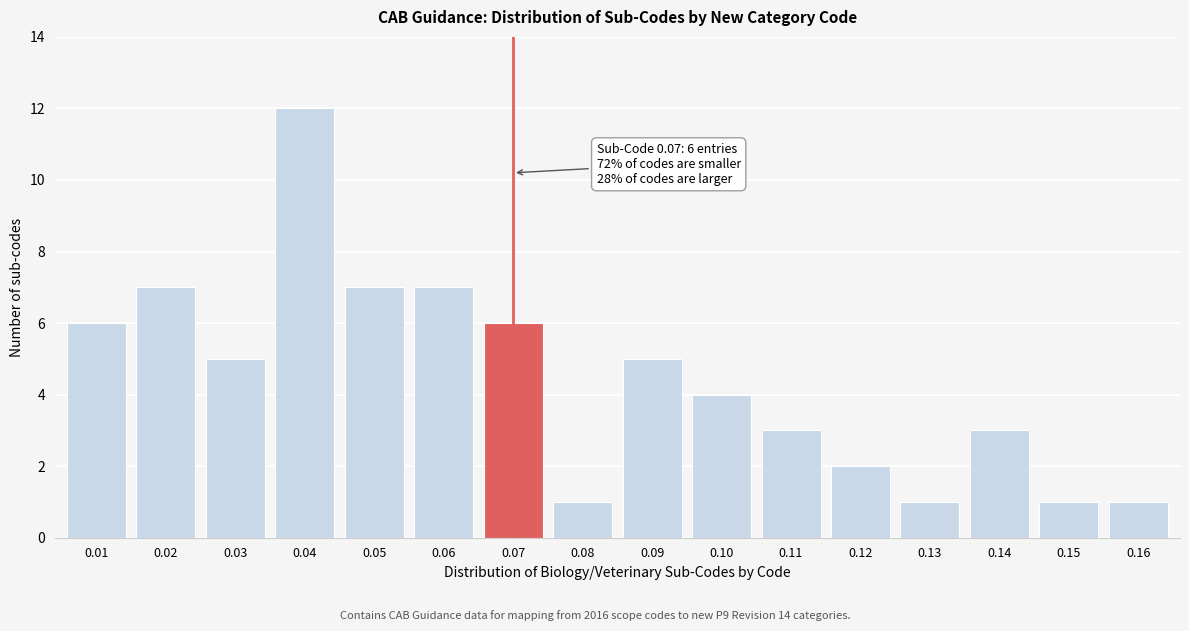

Reading left to right, extract all data points from this chart.

6	7	5	12	7	7	6	1	5	4	3	2	1	3	1	1